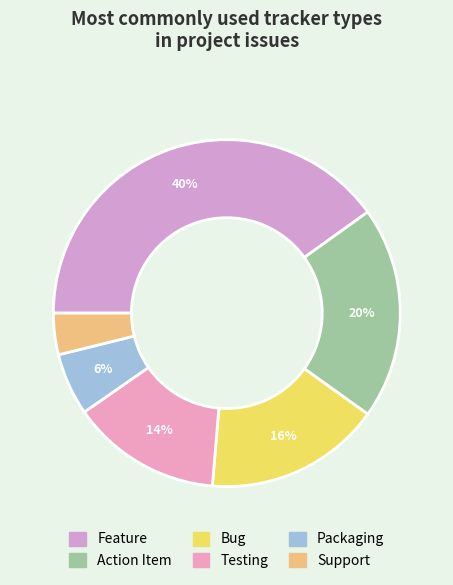

How many slices are in this pie chart?

6